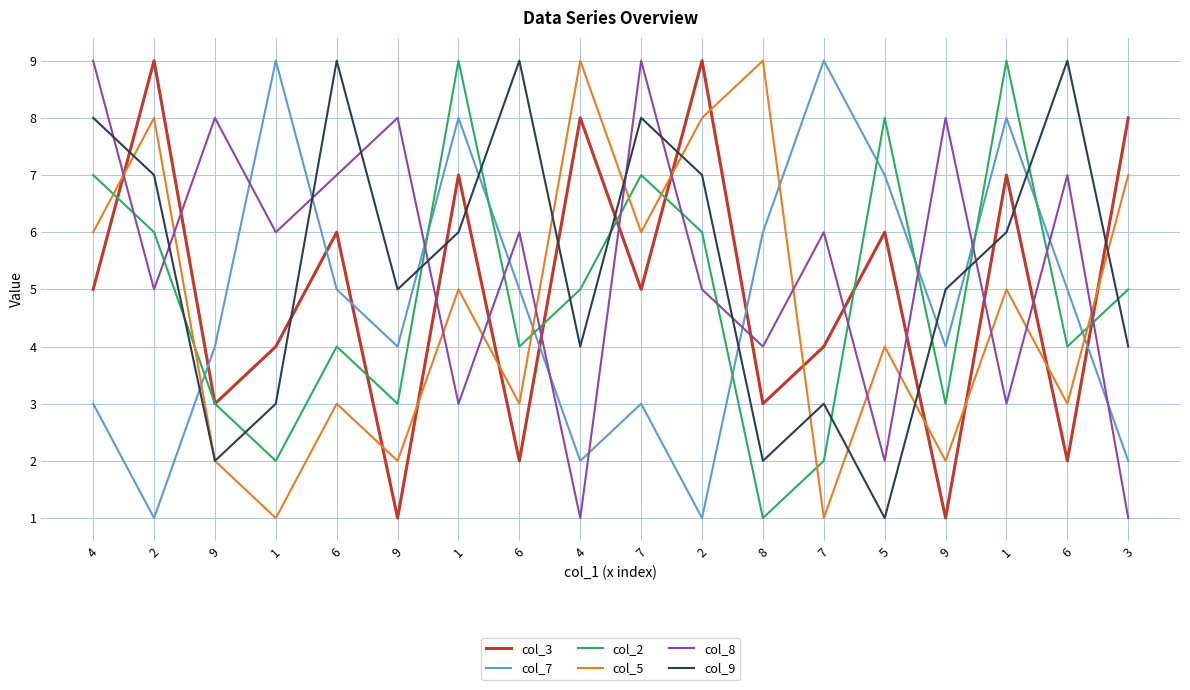

What are all the series names shown in the legend?

col_3, col_7, col_2, col_5, col_8, col_9